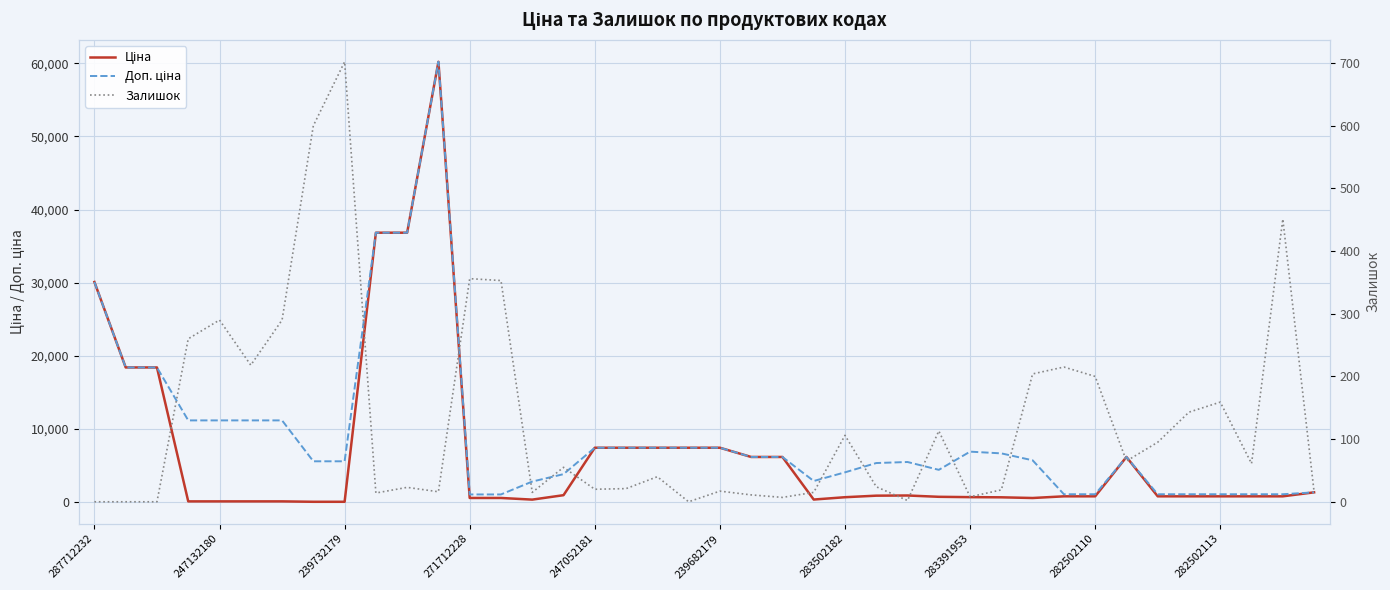

True or false: Ціна has a value of 802.1 at 37.

True